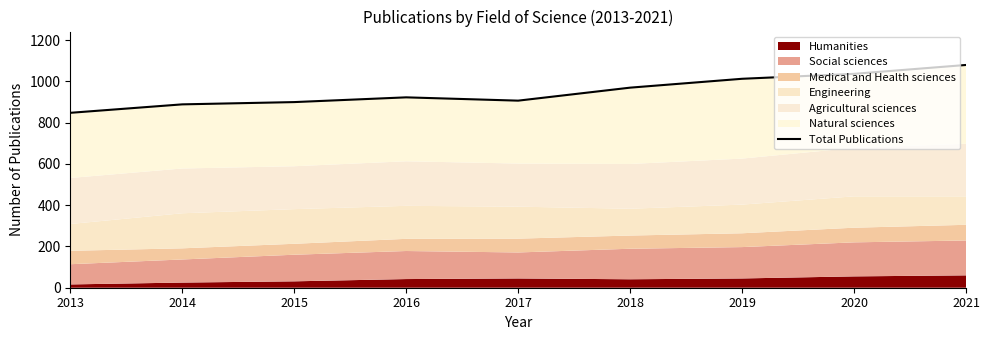

What is the greatest value displayed?

1080